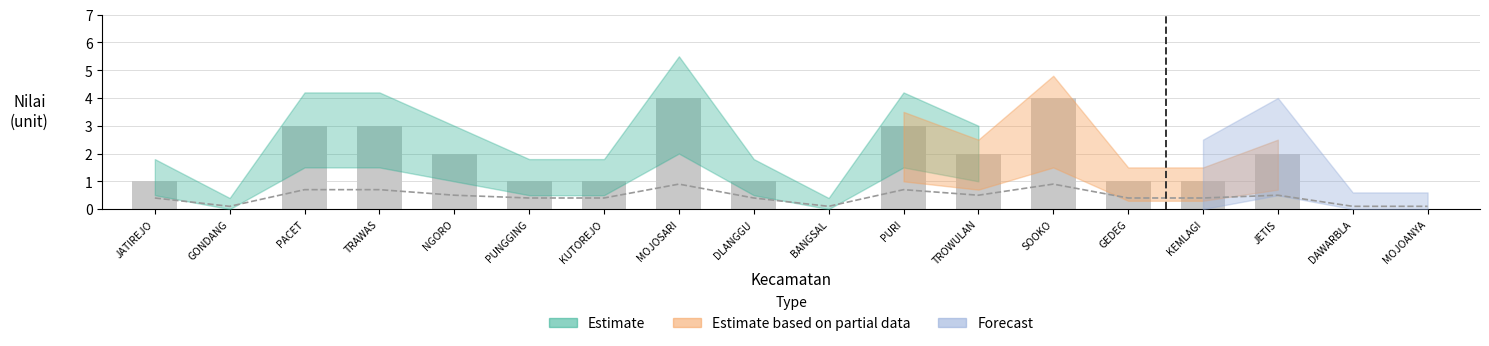

How many values are between 1 and 3?

12